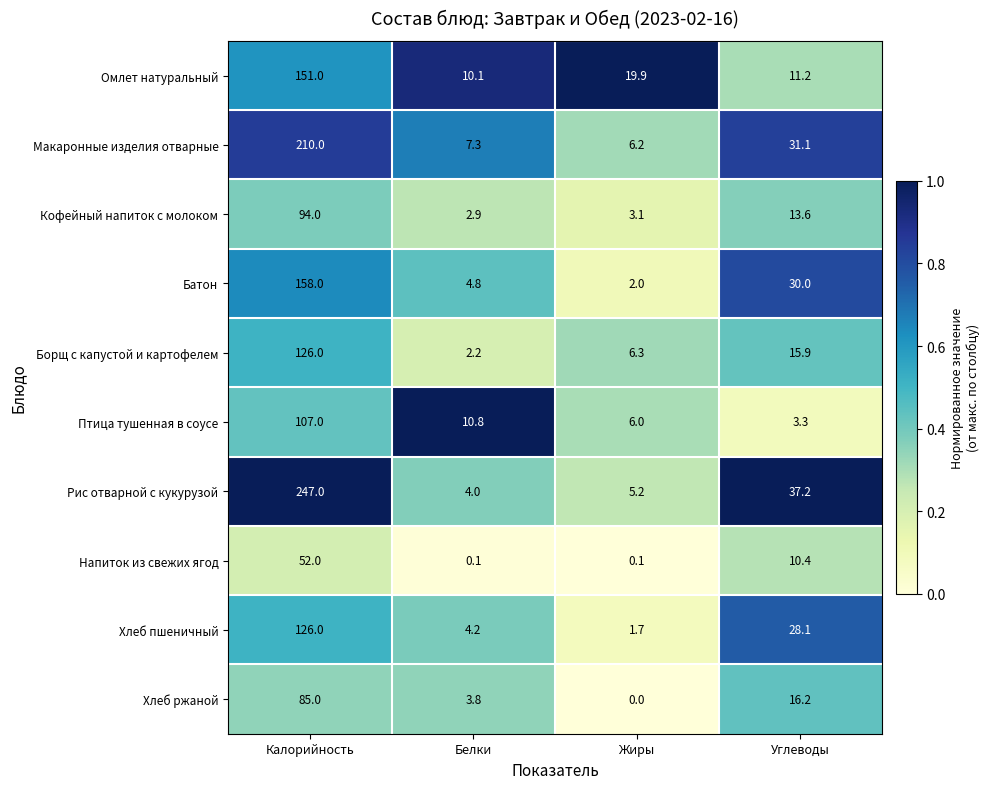

Which category has the lowest value in the Птица тушенная в соусе series?

Углеводы